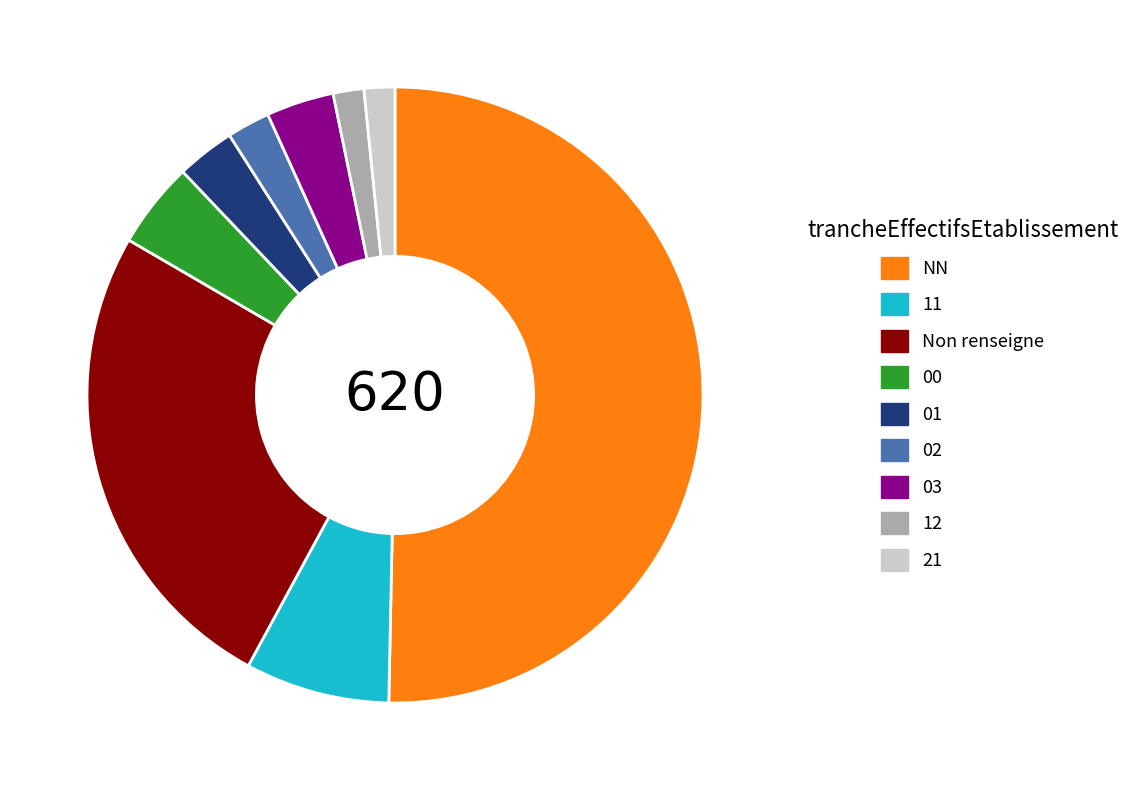

Which slice is the largest?

NN